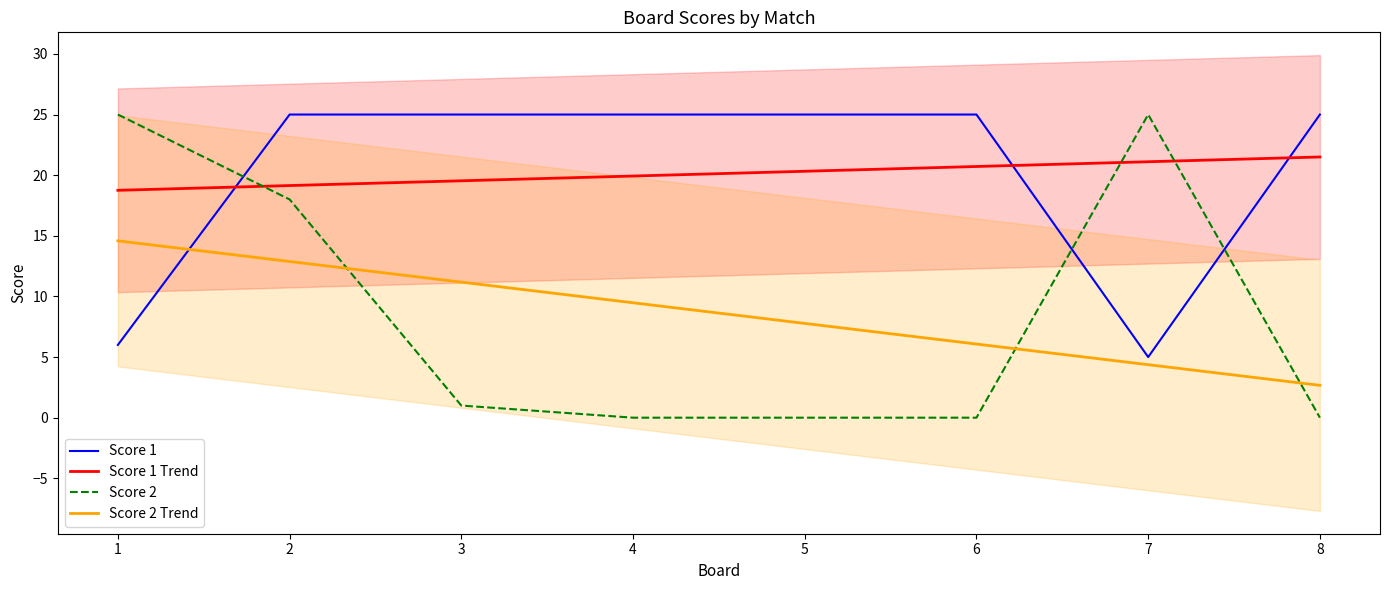

Is this an area chart (filled region under the line)?

No